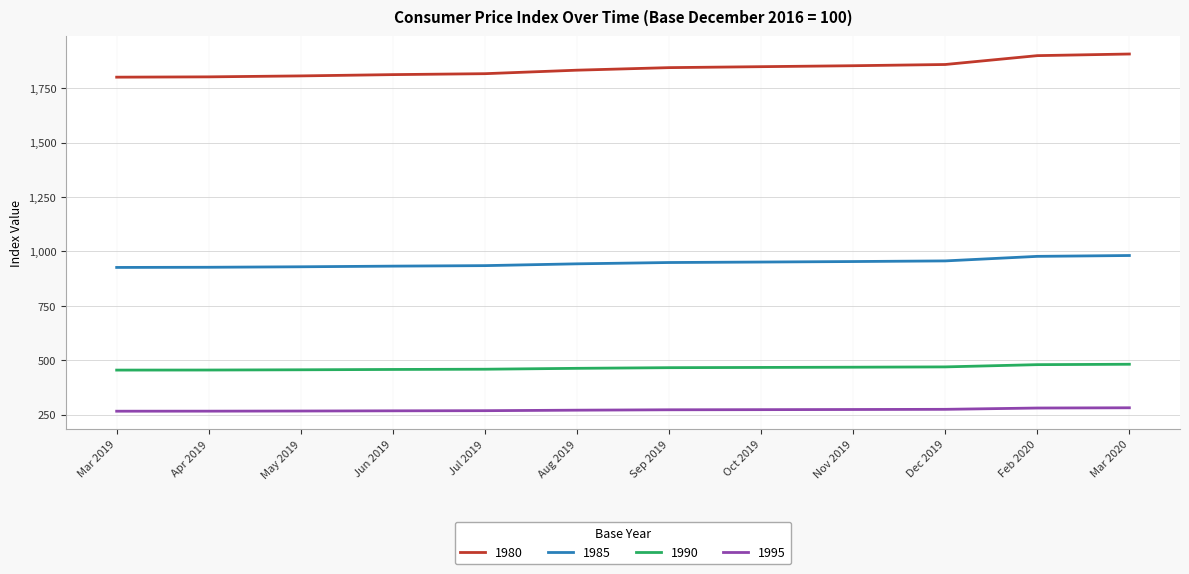

What is the total value across all series at Oct 2019?

3539.9